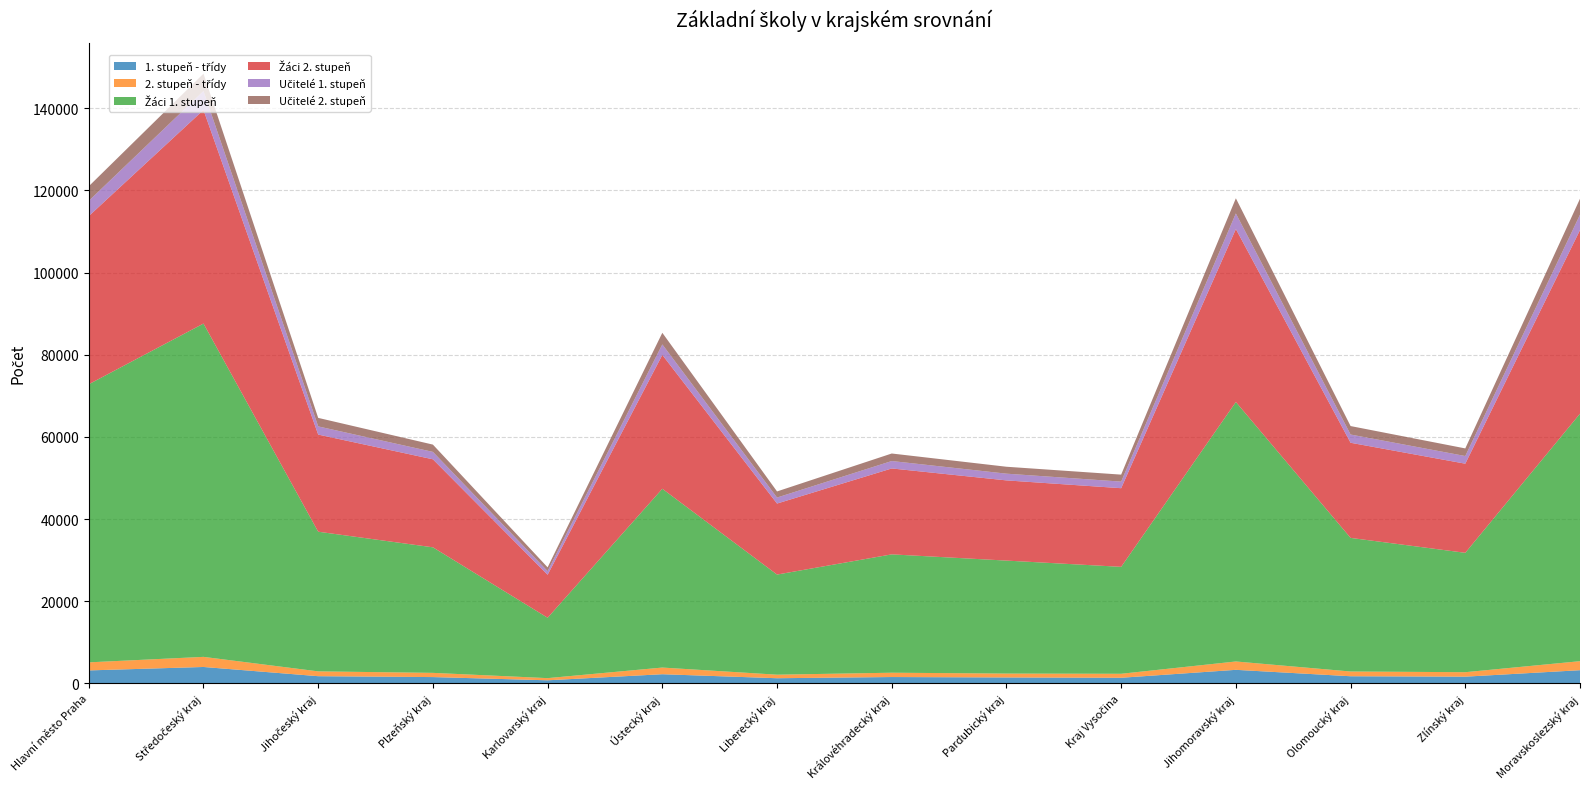

Reading left to right, list all the values displayed in this chart.

1. stupeň - třídy: 3166.0	4003.0	1761.0	1544.0	761.0	2239.0	1264.0	1554.0	1451.0	1376.0	3308.0	1747.0	1643.0	3218.0
2. stupeň - třídy: 1962.0	2462.0	1174.0	1026.0	526.0	1623.0	862.0	1053.0	947.0	971.0	2035.0	1155.0	1089.0	2197.0
Žáci 1. stupeň: 67701.0	81138.0	33998.0	30563.0	14701.0	43524.0	24373.0	28811.0	27504.0	26032.0	63165.0	32525.0	29062.0	60249.0
Žáci 2. stupeň: 40937.0	52003.0	23648.0	21427.0	10466.0	32583.0	17290.0	20914.0	19524.0	19147.0	42107.0	23159.0	21698.0	44697.0
Učitelé 1. stupeň: 3705.4	4601.3	1989.5	1803.6	881.9	2559.1	1458.8	1808.4	1636.5	1604.7	3799.4	2006.7	1862.8	3745.6
Učitelé 2. stupeň: 3555.3	4235.0	2072.4	1773.6	923.9	2826.0	1488.8	1830.6	1685.9	1699.0	3684.3	2059.4	1855.5	3887.5